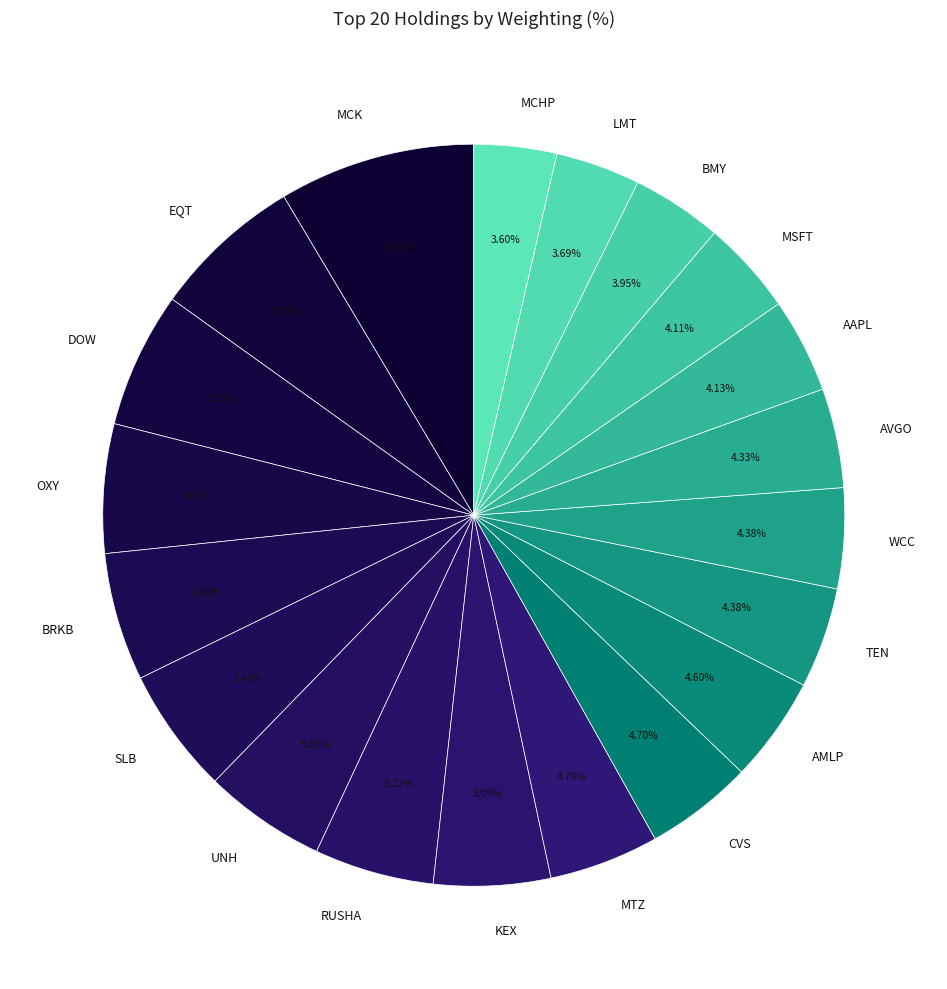

Count the number of slices in the pie.

20